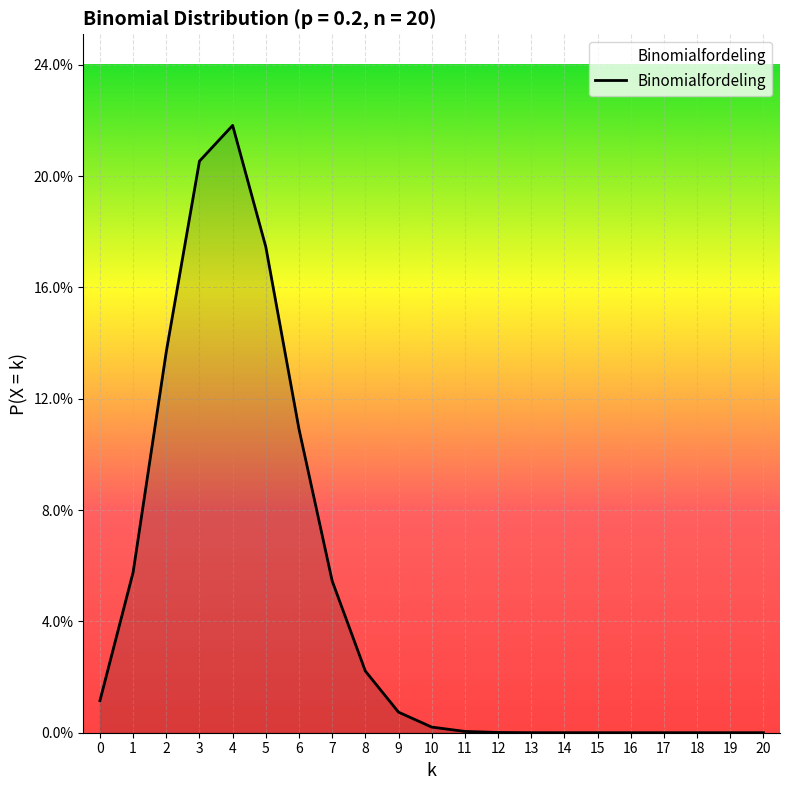

Is this an area chart (filled region under the line)?

Yes